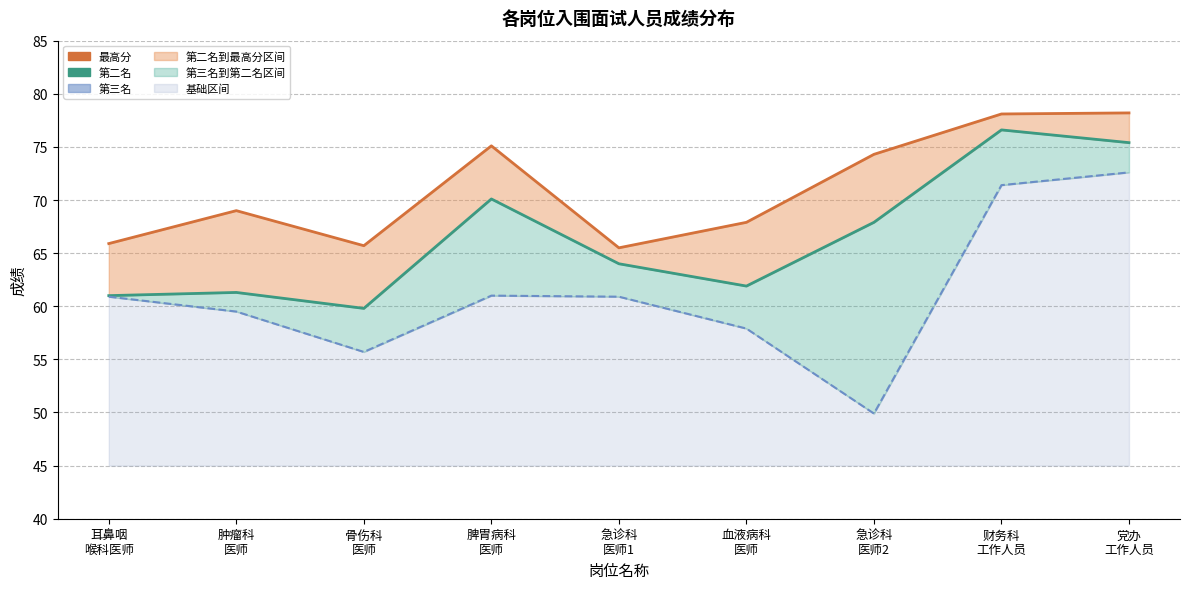

At which label does 第二名 first exceed 64?

脾胃病科
医师